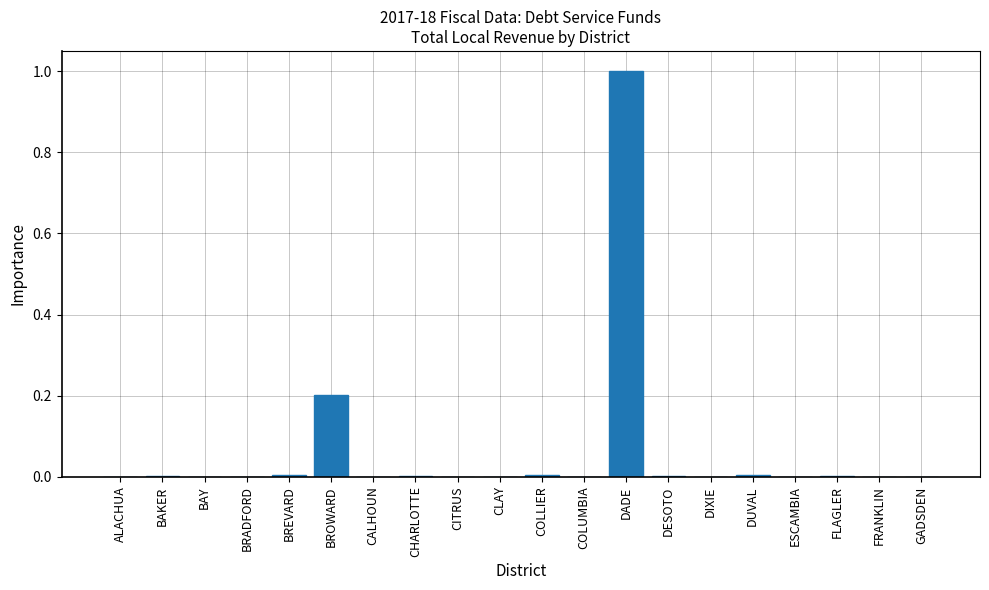

Are the bars grouped side by side (vs. stacked)?

No